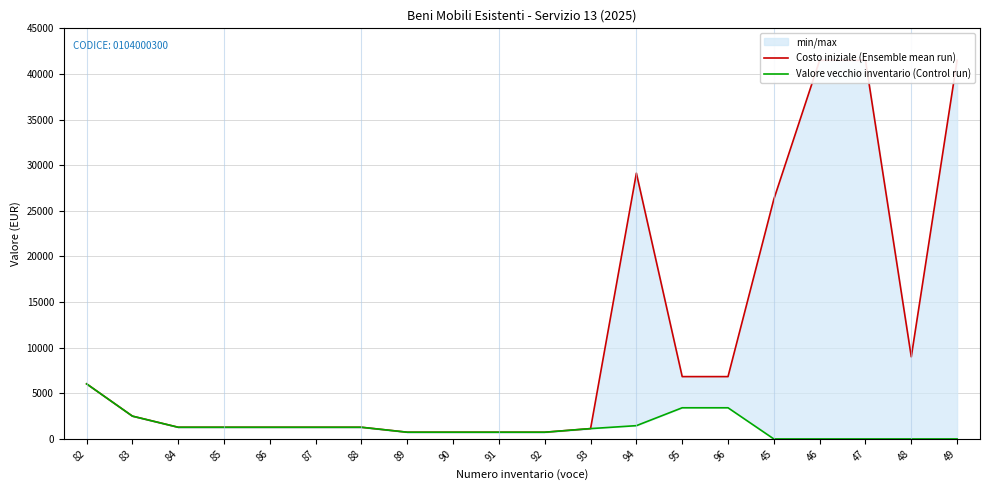

What is the lowest value of the Costo iniziale (Ensemble mean run) series?

738.0